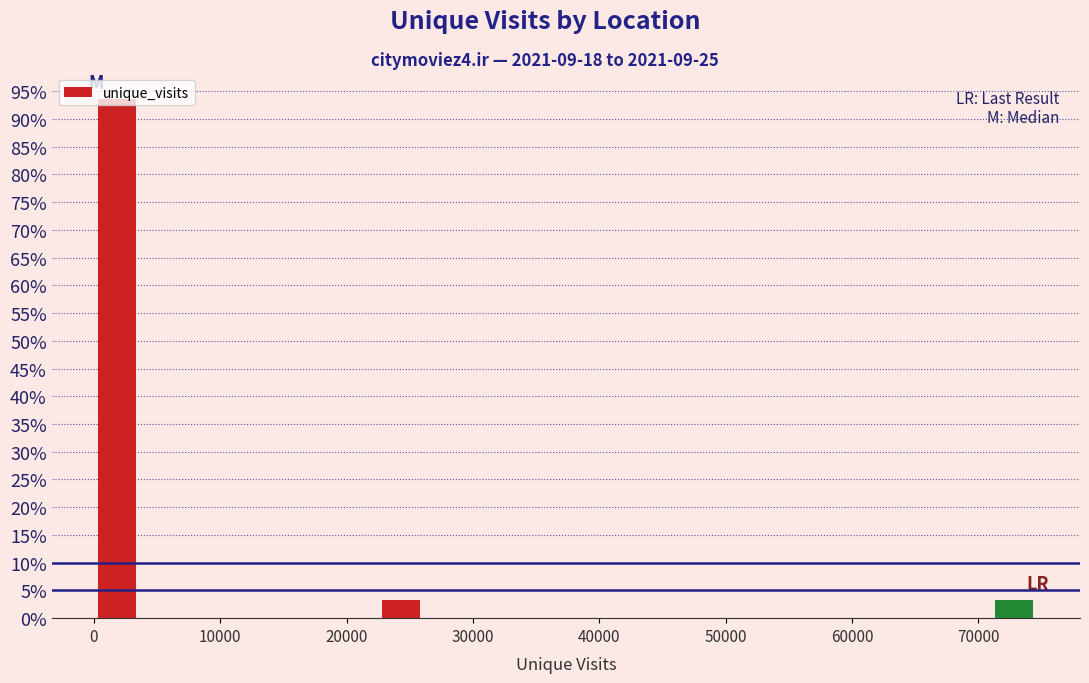

Around what value on the x-axis is the tallest bar? Give the approximate position of its centre, as read against the axis.

2000